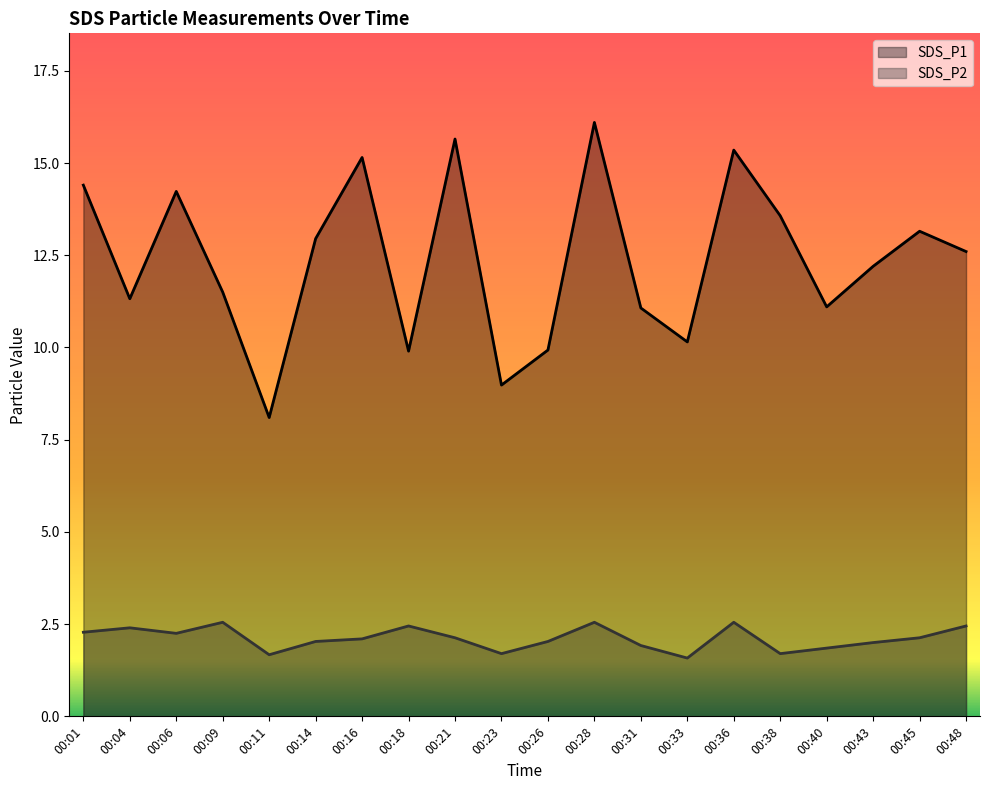

What is the greatest value displayed?

16.1